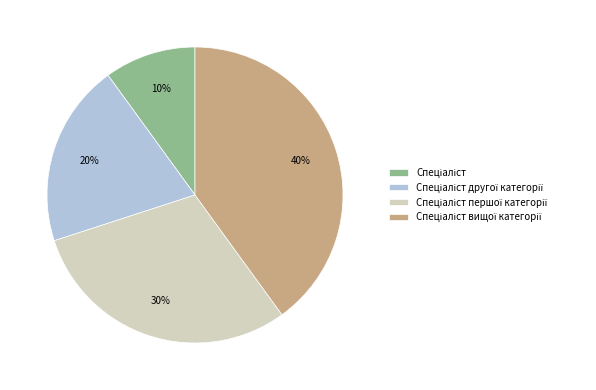

Is there any slice that represents more than half of the pie?

No